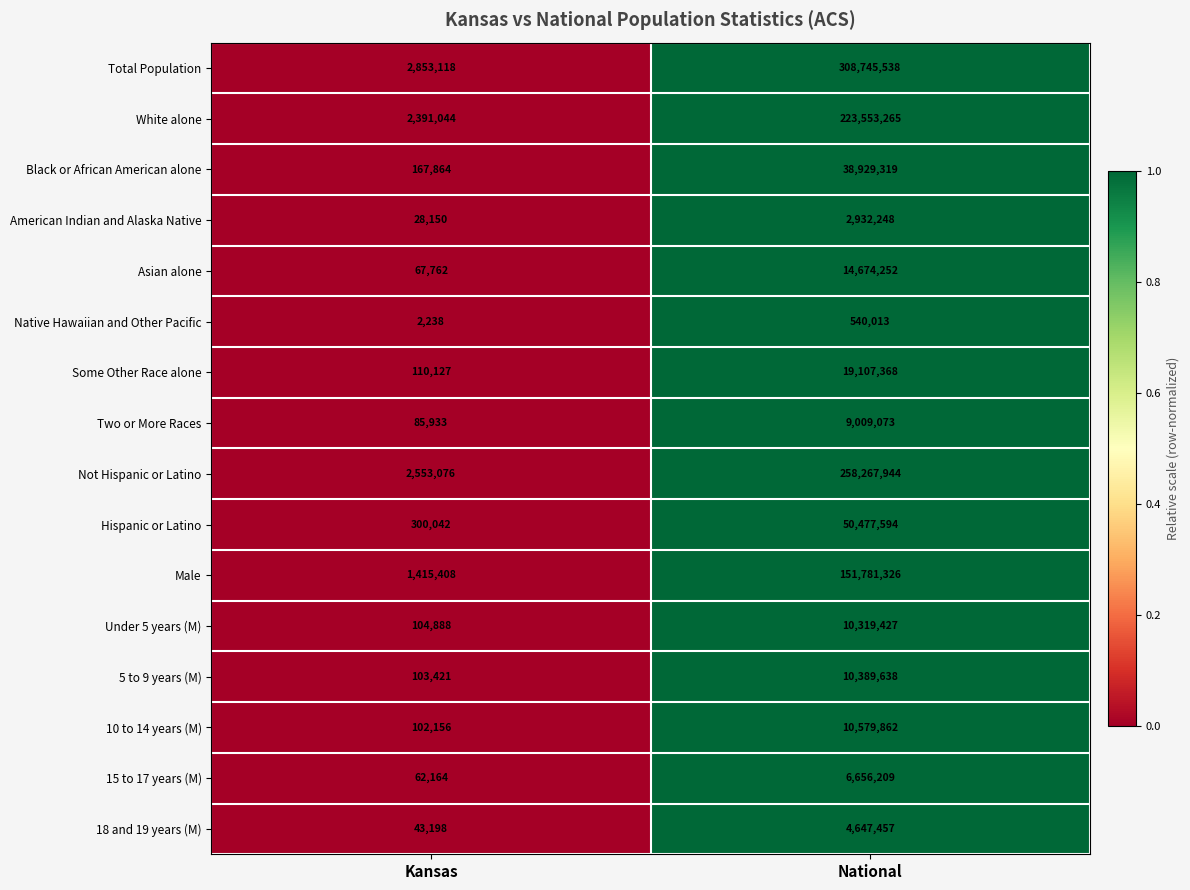

How many data points in Hispanic or Latino are less than 50477594?

1